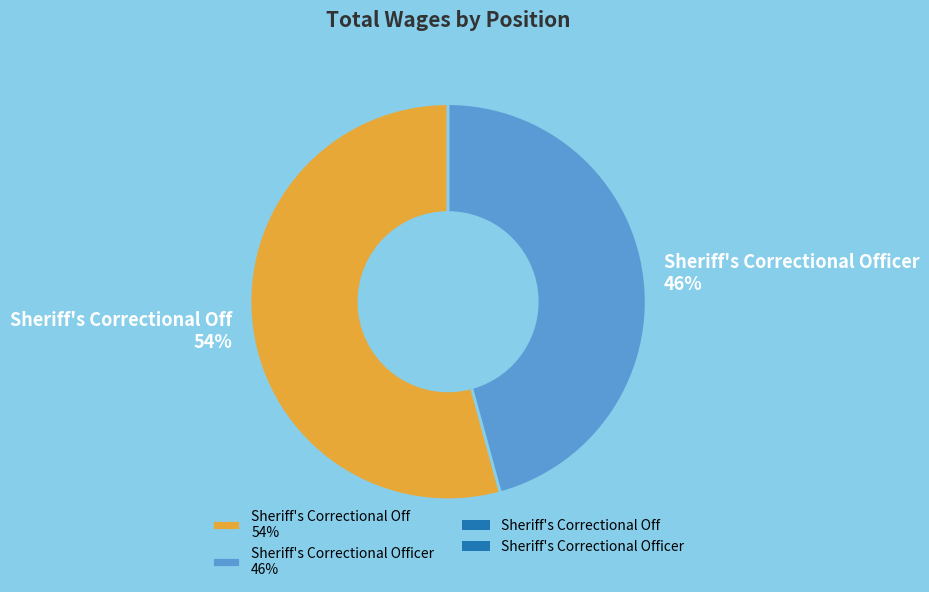

True or false: Sheriff's Correctional Officer 46% accounts for 46% of the total.

True